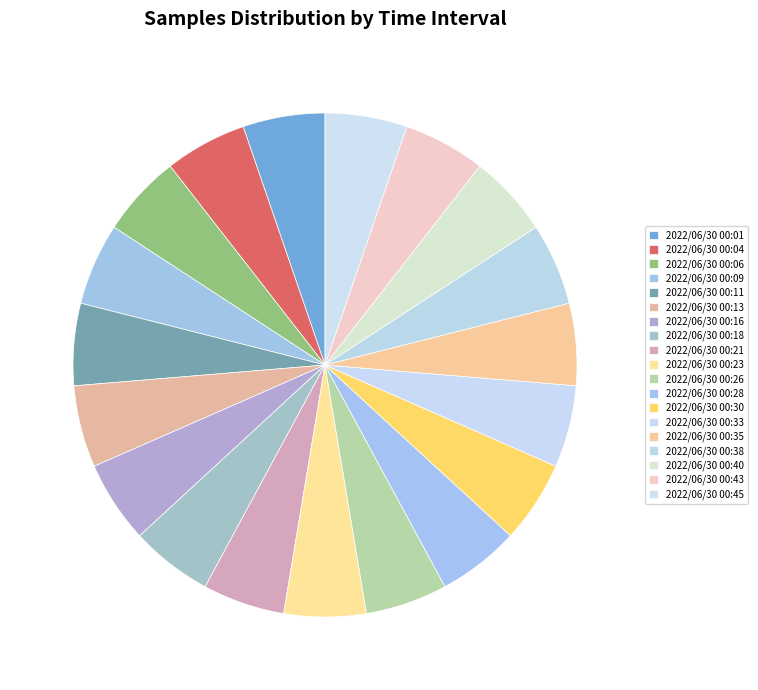

To the nearest percent, what percentage of the pie is 2022/06/30 00:43?

5%